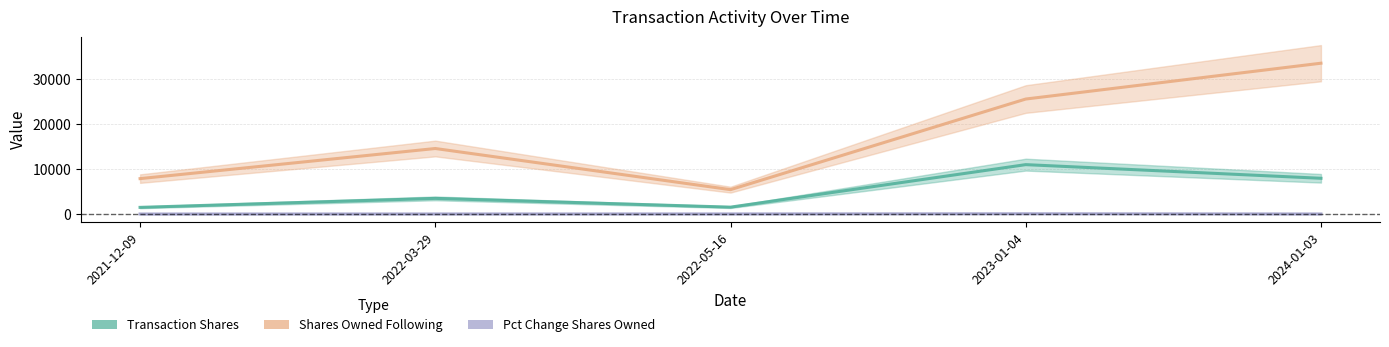

Rank the series at 2024-01-03 from lowest to highest value.

Pct Change Shares Owned, Transaction Shares, Shares Owned Following